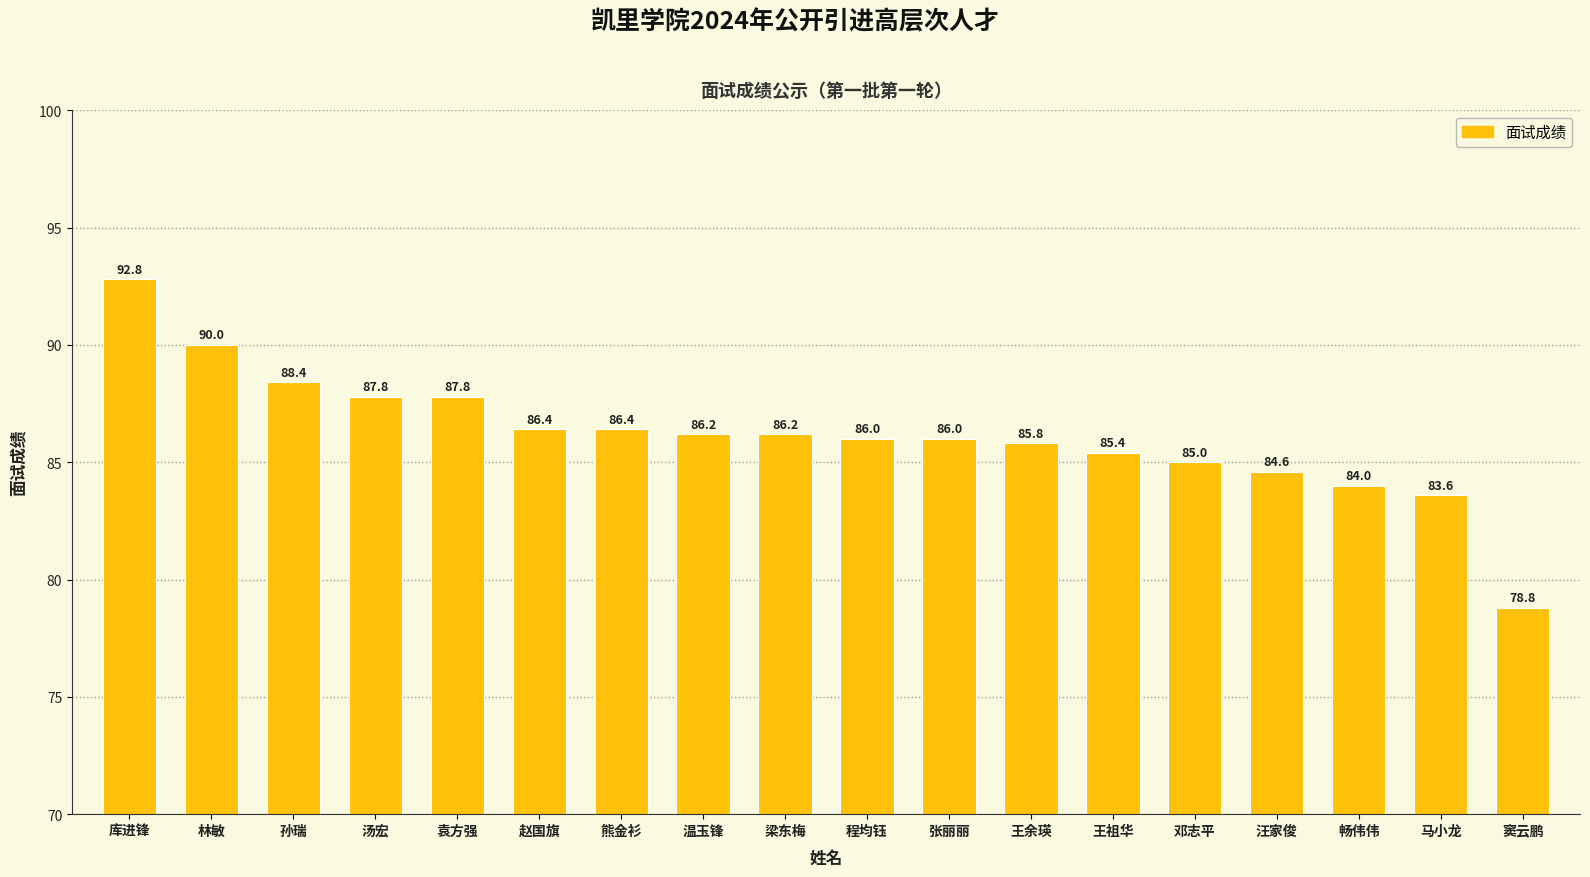

How many series are shown in this chart?

1